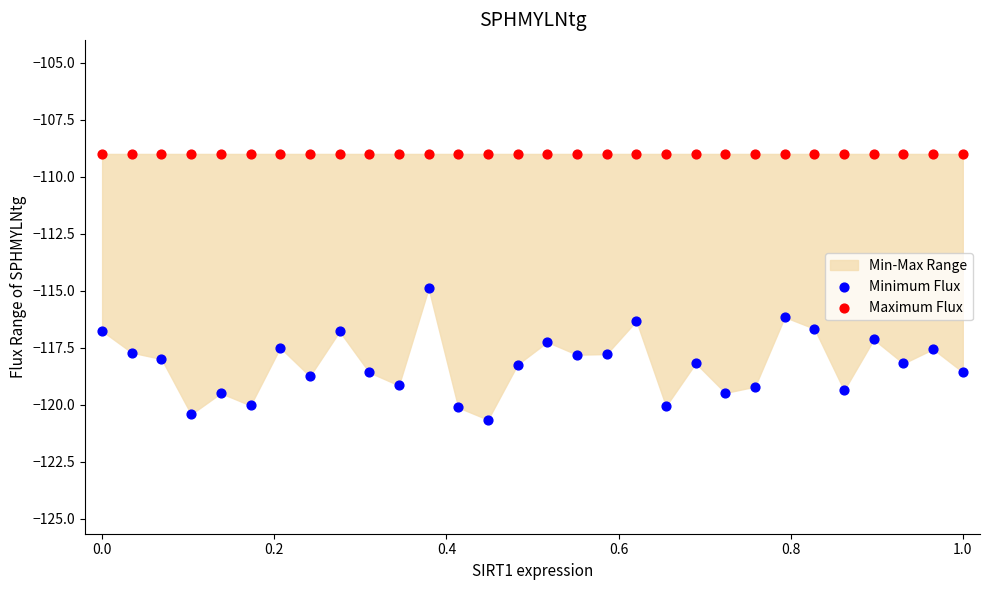

Which series contains the lowest Y value?

Minimum Flux